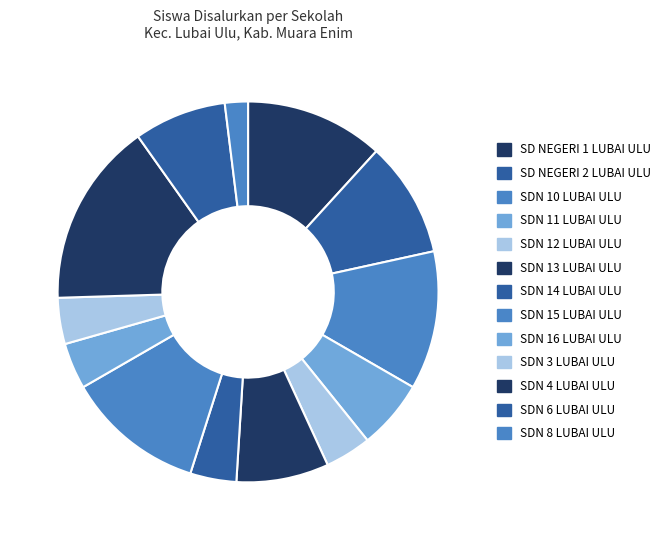

Which has a higher value, SDN 13 LUBAI ULU or SDN 4 LUBAI ULU?

SDN 4 LUBAI ULU